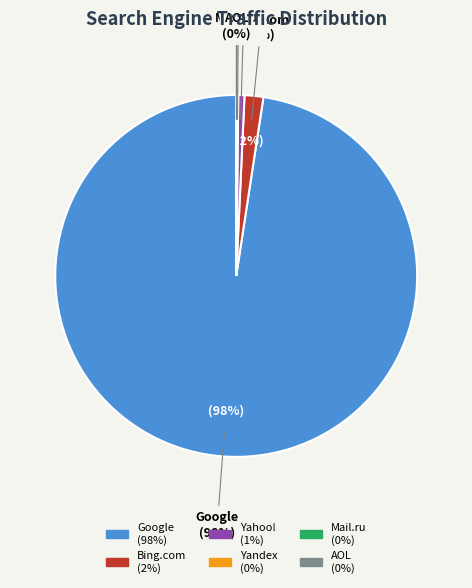

True or false: Bing.com accounts for 16% of the total.

False